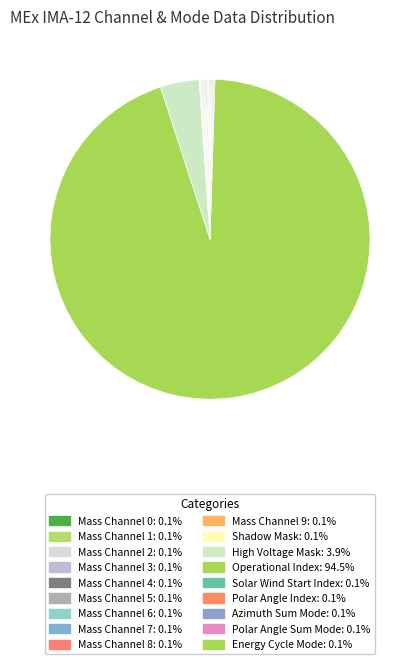

True or false: Shadow Mask accounts for 1% of the total.

False